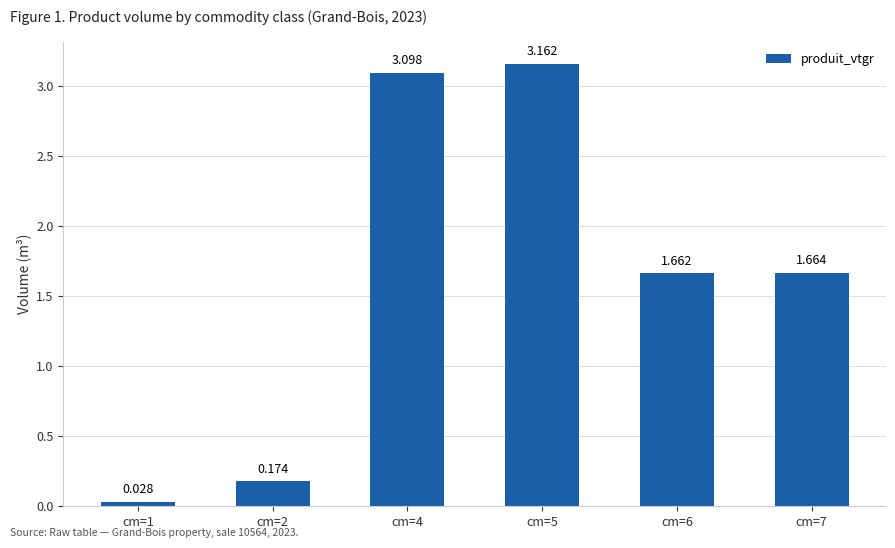

The value at cm=6 is 2.8. True or false?

False